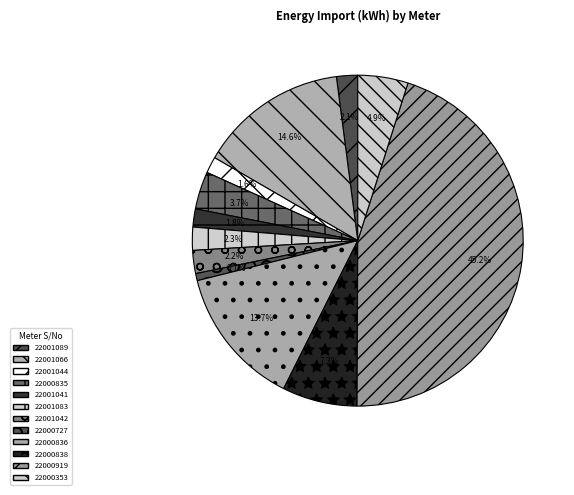

To the nearest percent, what is the combined percentage of 22000353 and 22000838?

12%